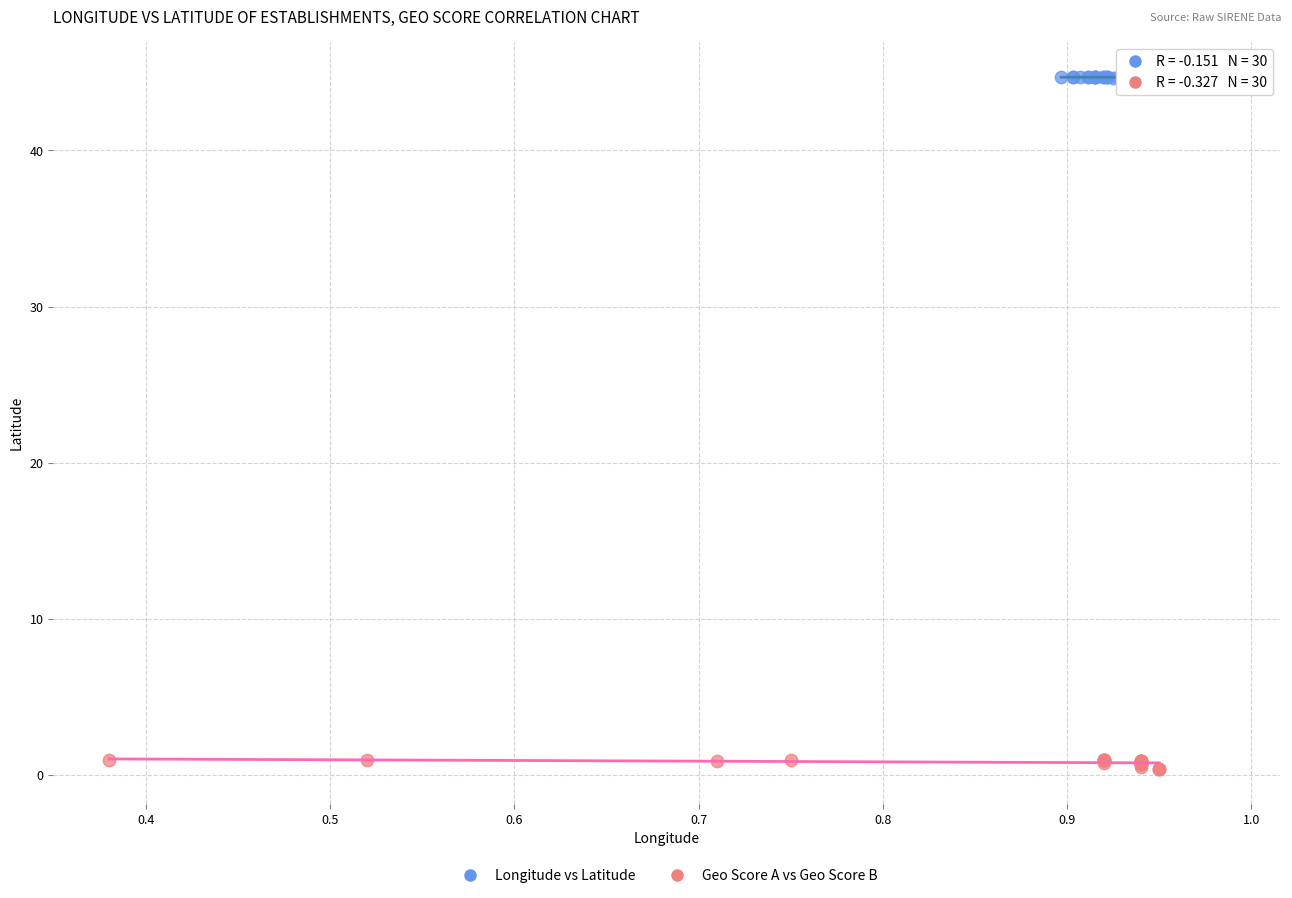

Which series contains the lowest Y value?

Geo Score A vs Geo Score B